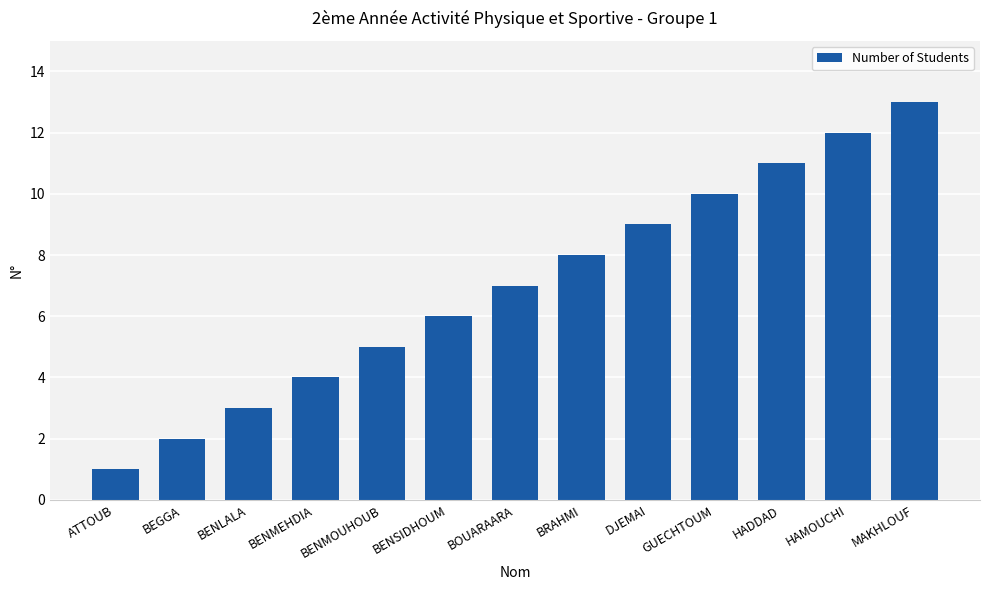

What is the difference between the values at BENLALA and BENMOUHOUB?

2